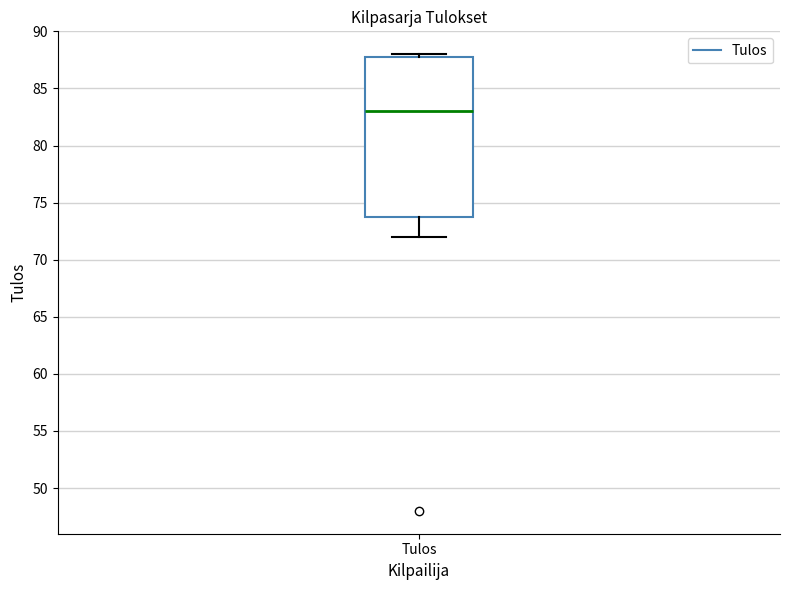

Read this box plot against the y-axis: the position of the median line, the range covered by the box, and the ends of both whiskers. The values are not printed on the chart, so give them approximately, as read against the axis.

median 83, box 74 to 88, whiskers 72 to 88 (just above the box's upper edge)